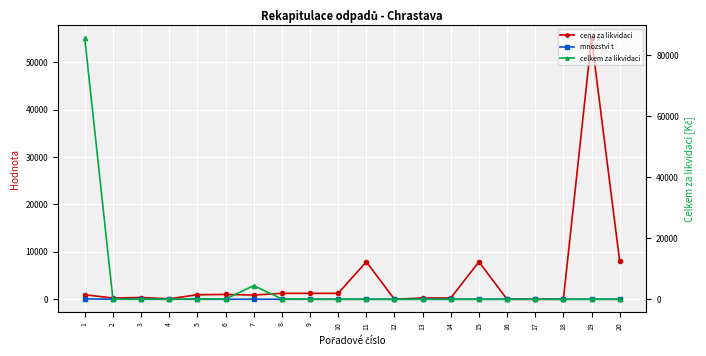

How many intersections are there between cena za likvidaci and celkem za likvidaci?

3